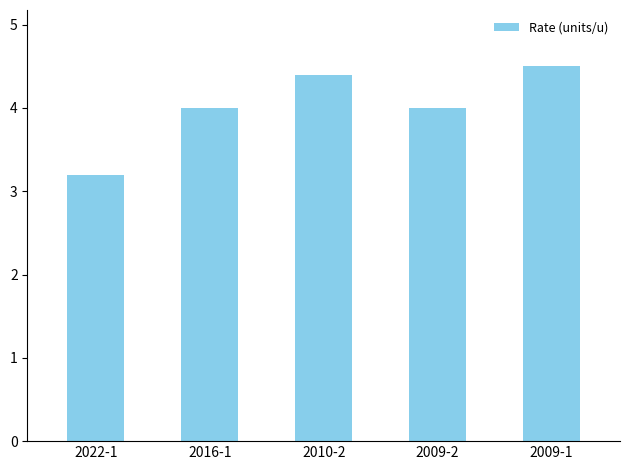

The chart shows a value of 1.0 at 2016-1. True or false?

False